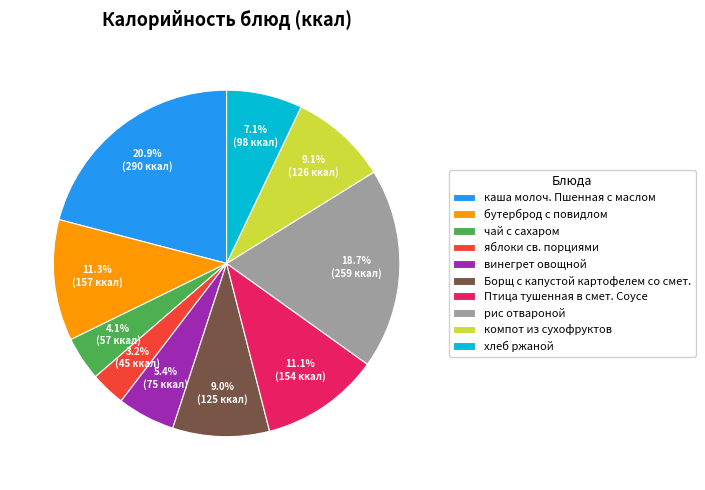

To the nearest percent, what is the average slice percentage?

10%